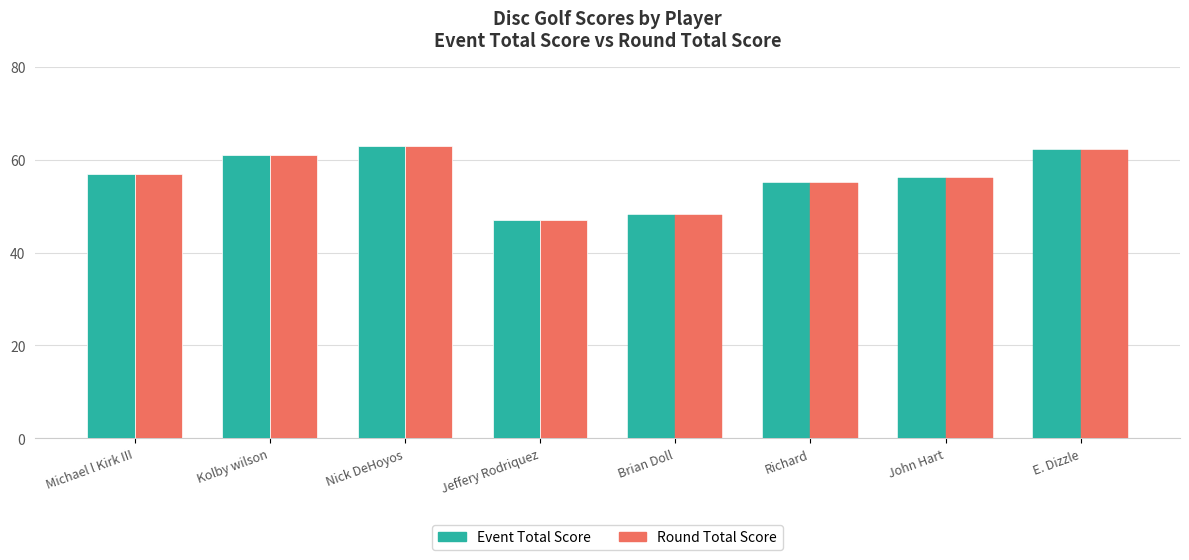

What is the greatest value displayed?

63